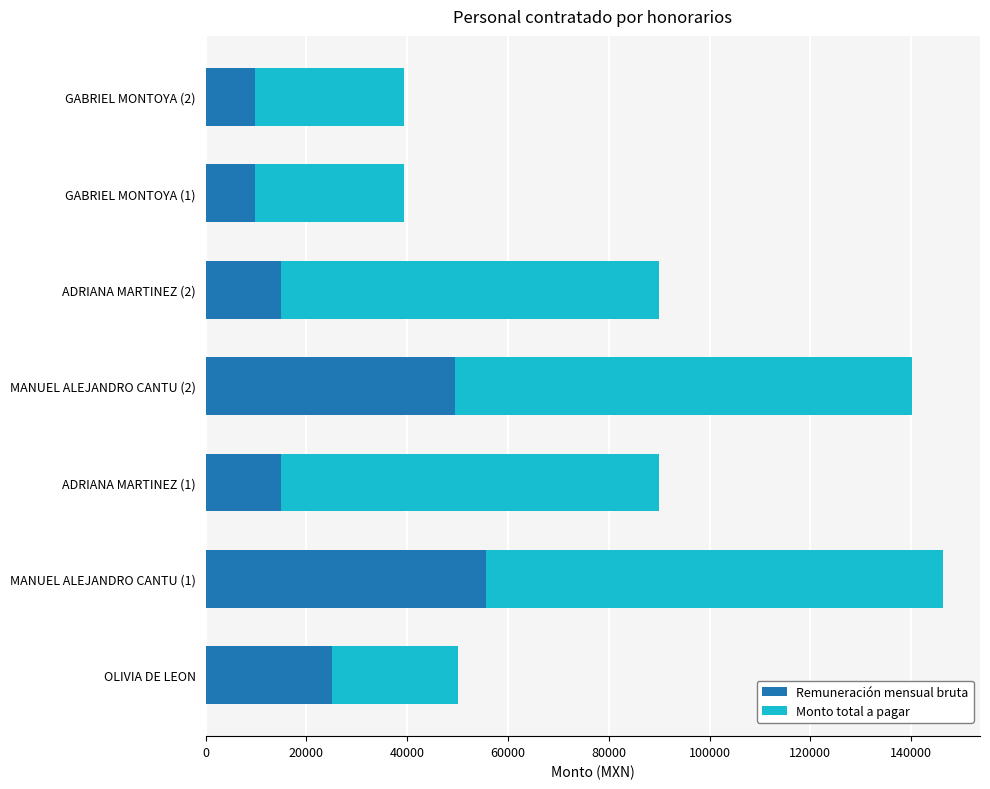

What is the highest value of the Remuneración mensual bruta series?

55680.0